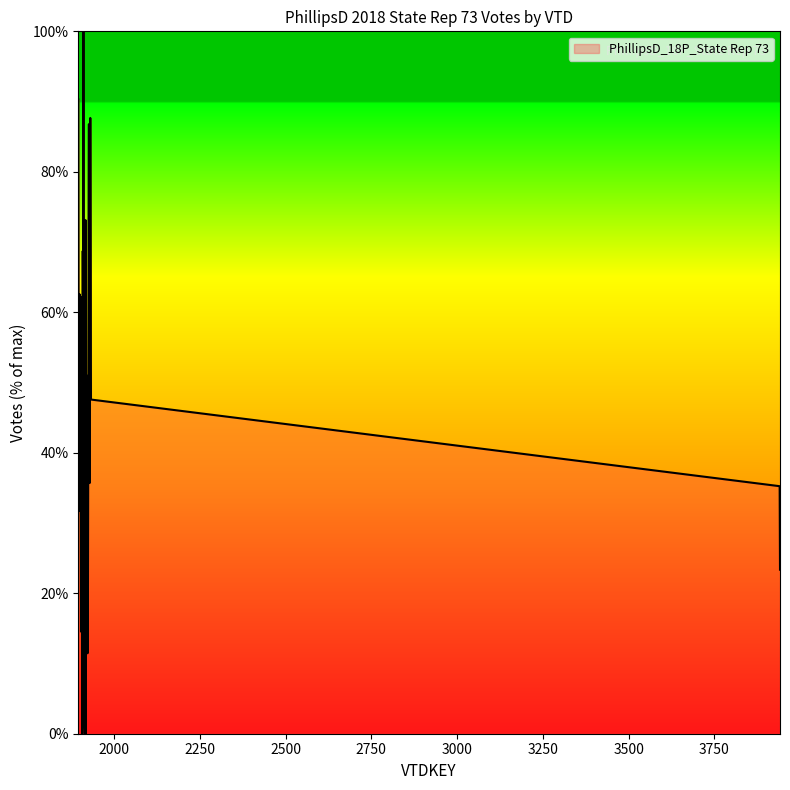

What is the difference between the maximum and minimum values?

100.0